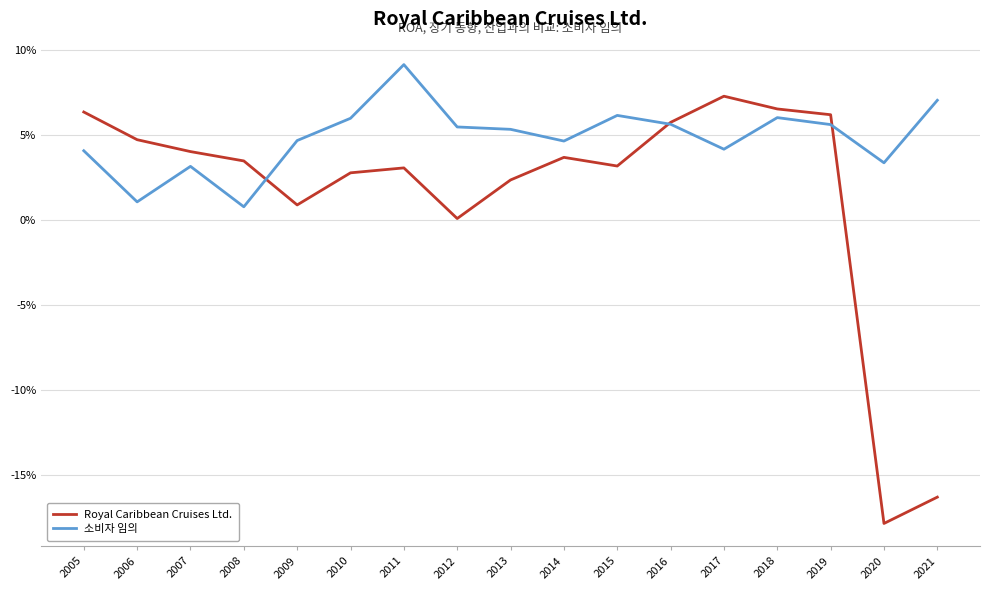

True or false: 소비자 임의 and Royal Caribbean Cruises Ltd. cross at least once.

True